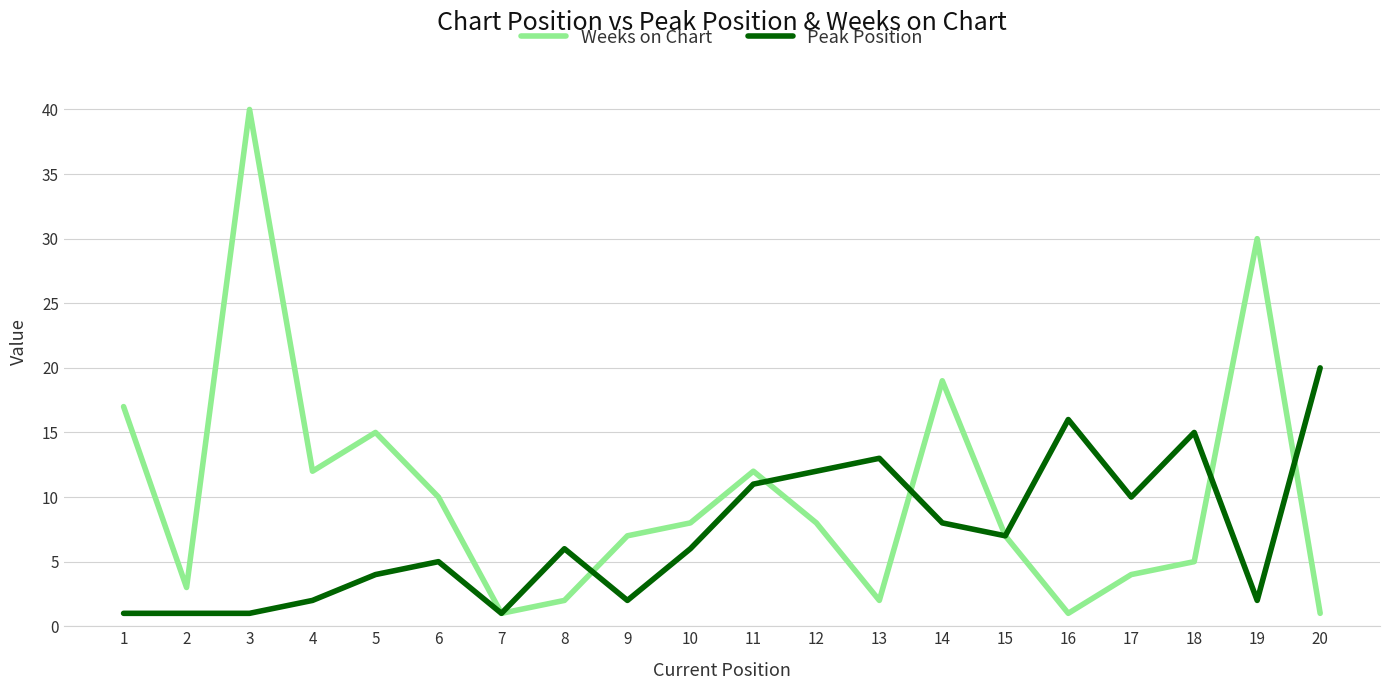

Reading right to left, what are all the values shown in this chart?

Weeks on Chart: 1	30	5	4	1	7	19	2	8	12	8	7	2	1	10	15	12	40	3	17
Peak Position: 20	2	15	10	16	7	8	13	12	11	6	2	6	1	5	4	2	1	1	1